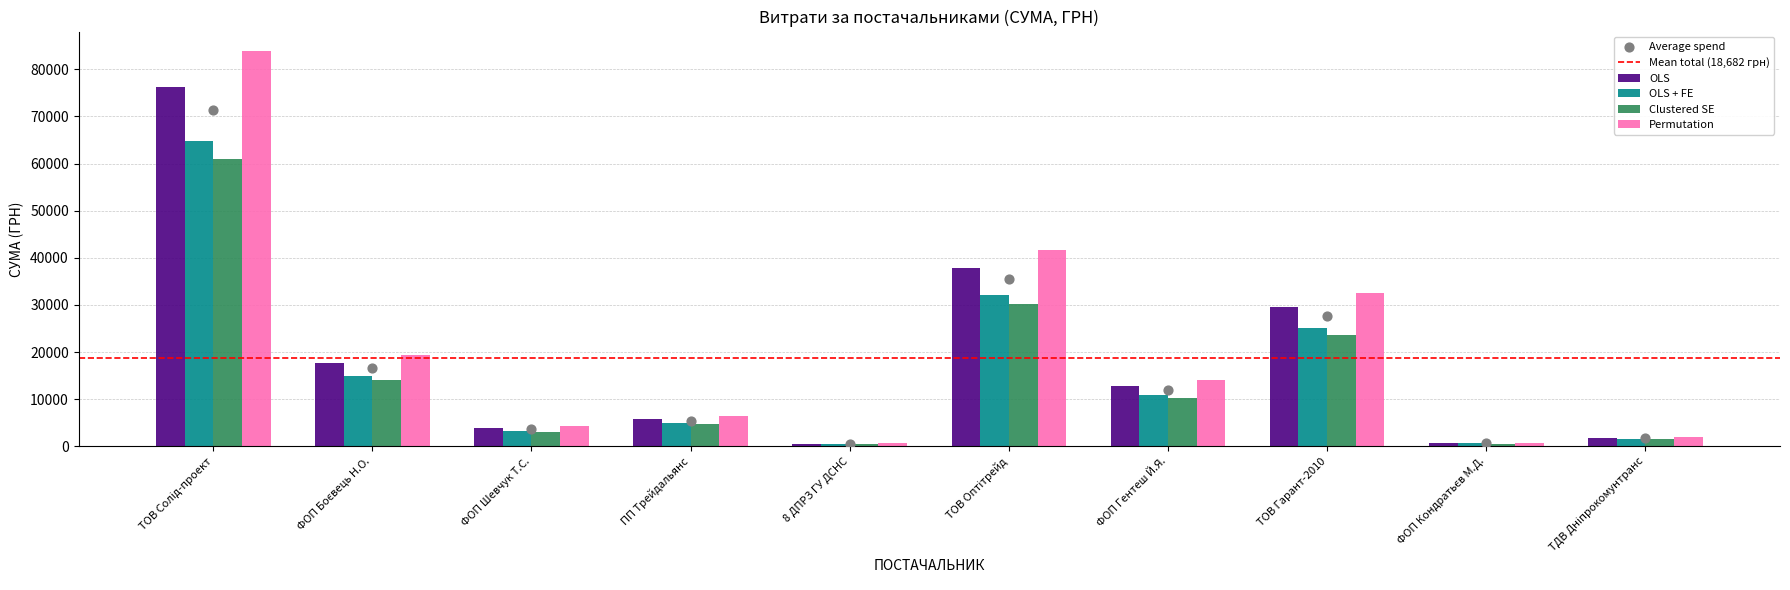

True or false: Permutation has a value of 51629.3 at ТОВ Гарант-2010.

False